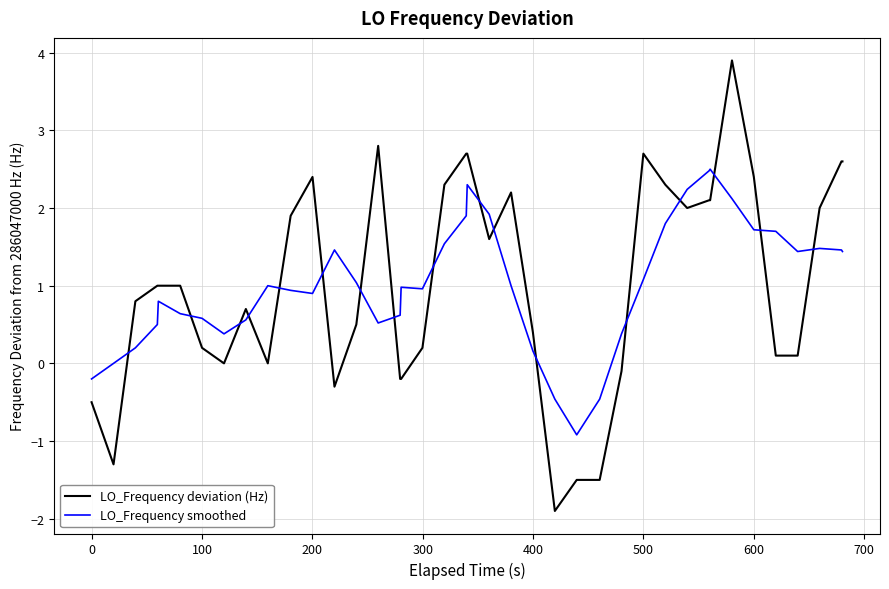

What is the greatest value displayed?

3.9